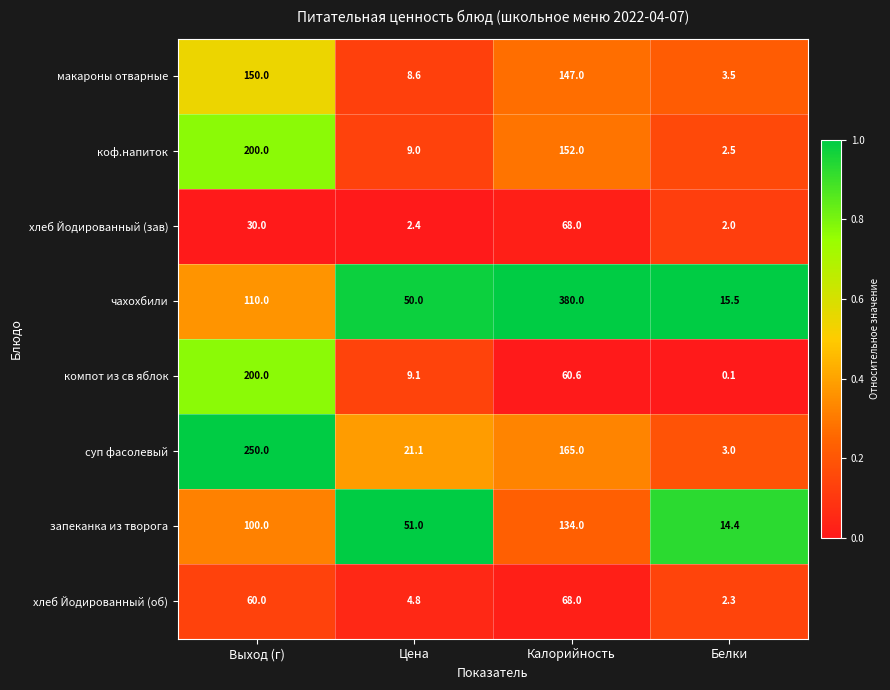

Which series has the largest total across all categories?

чахохбили